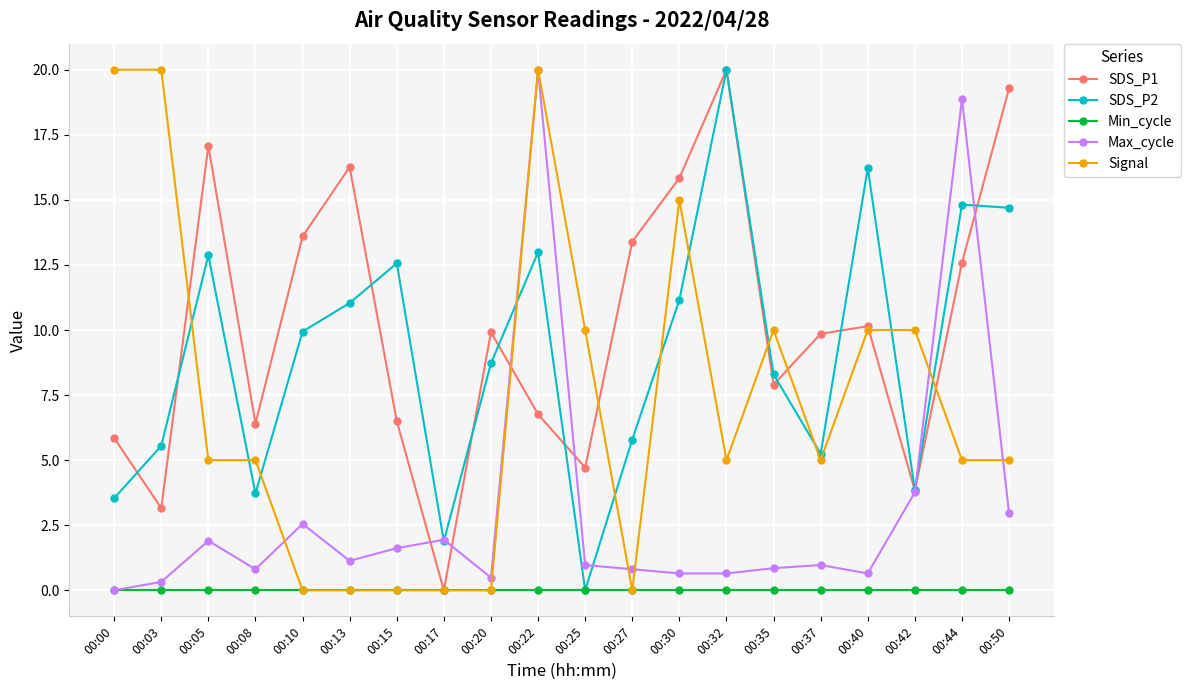

Rank the series at 00:30 from highest to lowest value.

SDS_P1, Signal, SDS_P2, Max_cycle, Min_cycle